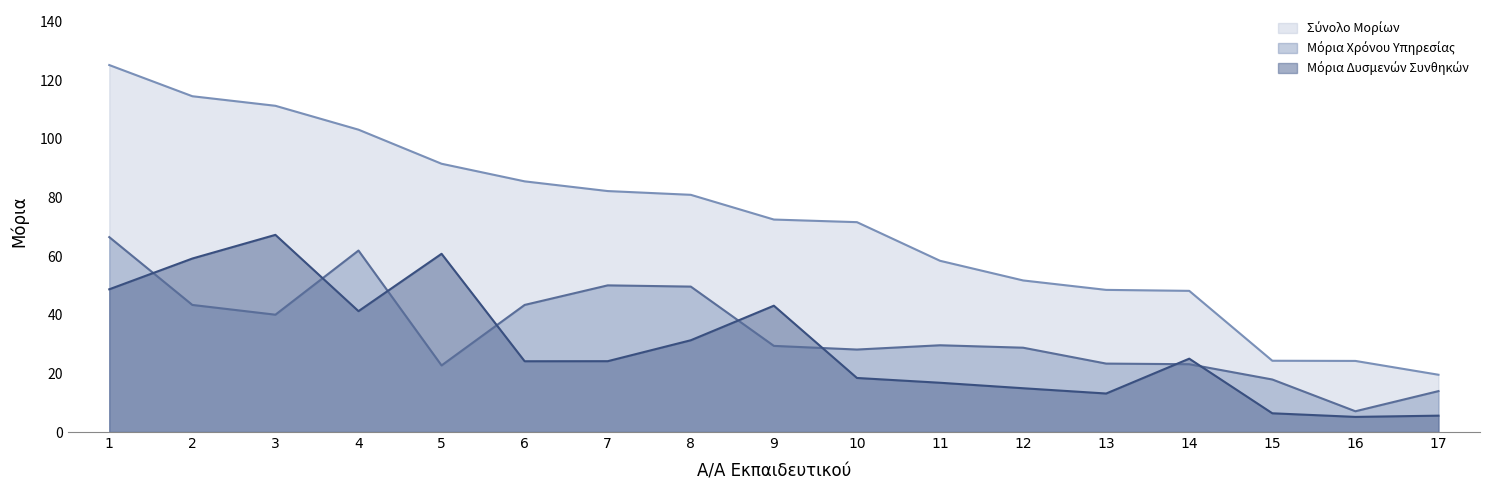

Which series has the largest total across all categories?

Σύνολο Μορίων